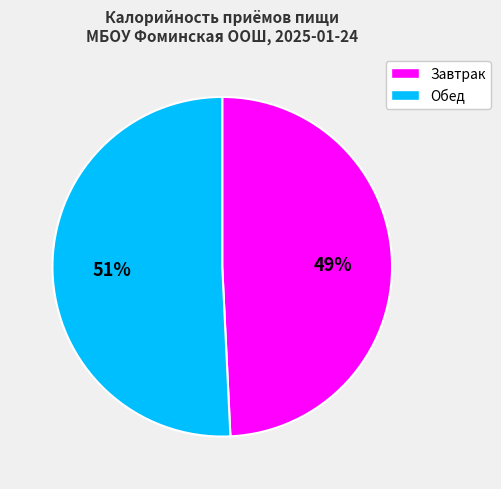

What percentage is the Завтрак slice, to the nearest percent?

49%